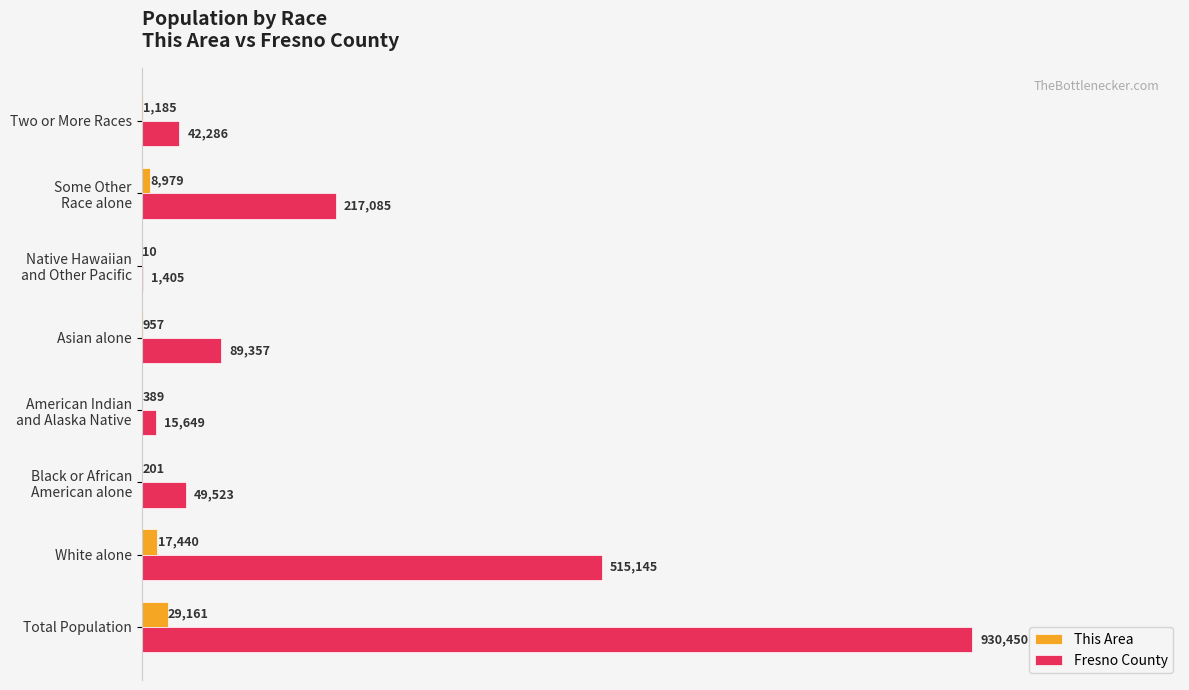

What are all the series names shown in the legend?

This Area, Fresno County